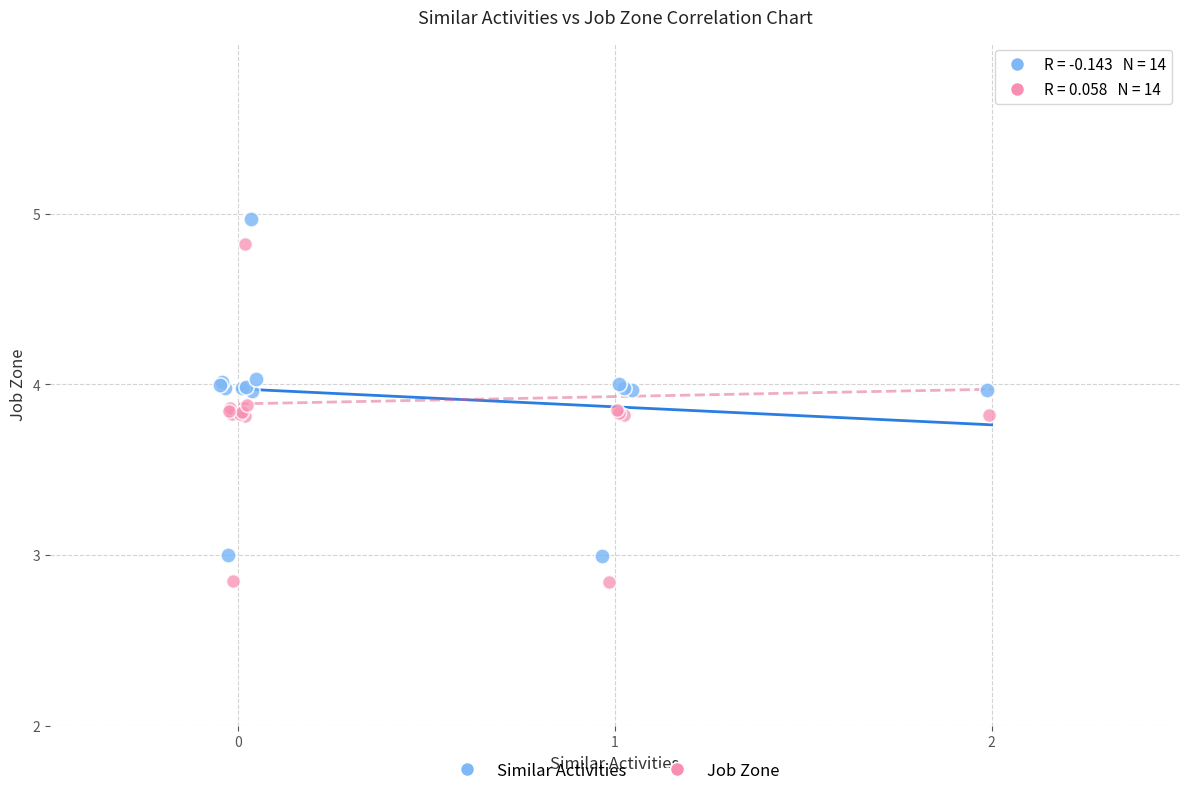

Which series contains the highest Y value?

Similar Activities